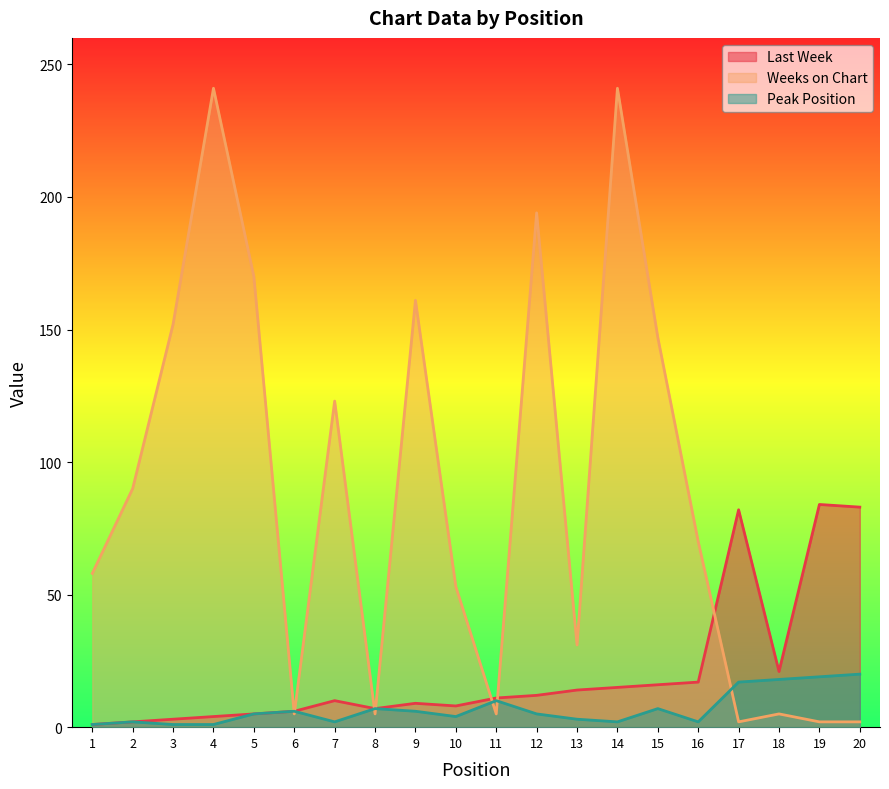

Rank the series at 9 from highest to lowest value.

Weeks on Chart, Last Week, Peak Position